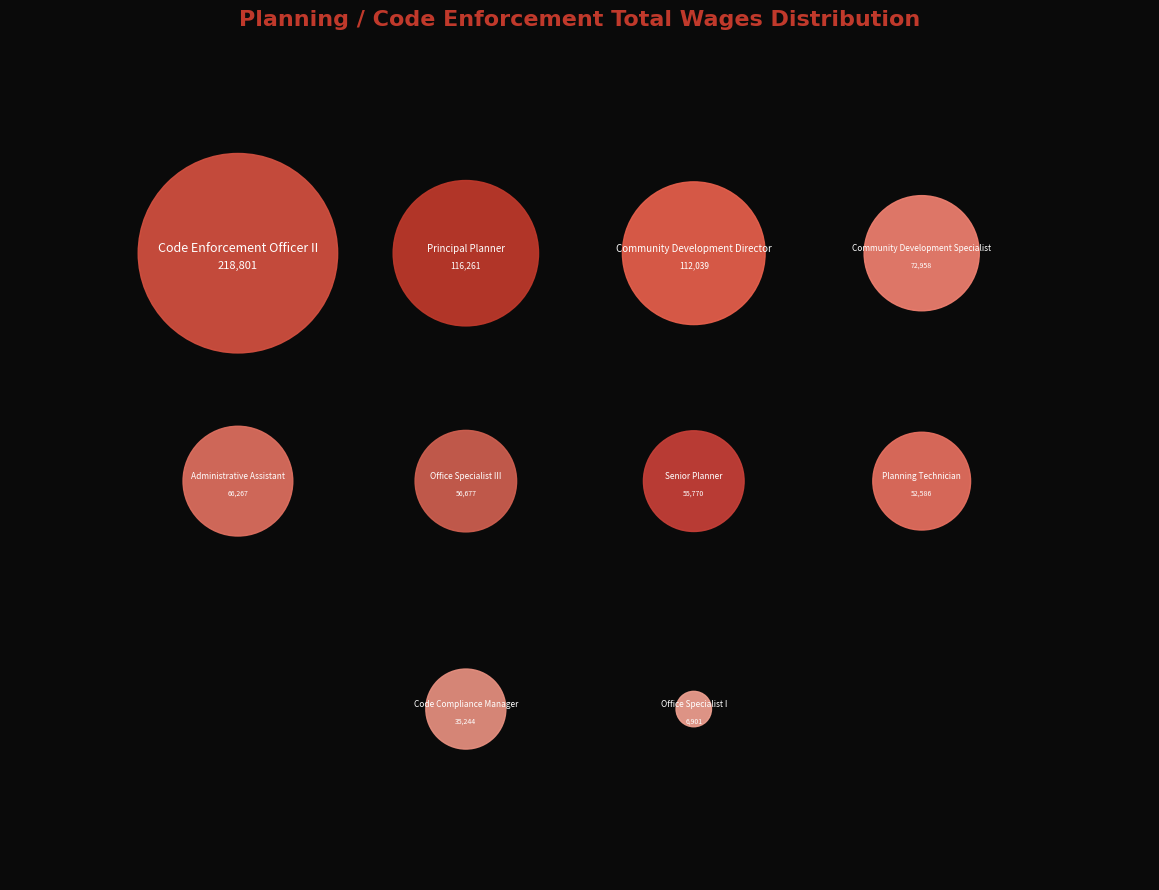

Rank the categories by value from highest to lowest.

Code Enforcement Officer II, Principal Planner, Community Development Director, Community Development Specialist, Administrative Assistant, Office Specialist III, Senior Planner, Planning Technician, Code Compliance Manager, Office Specialist I